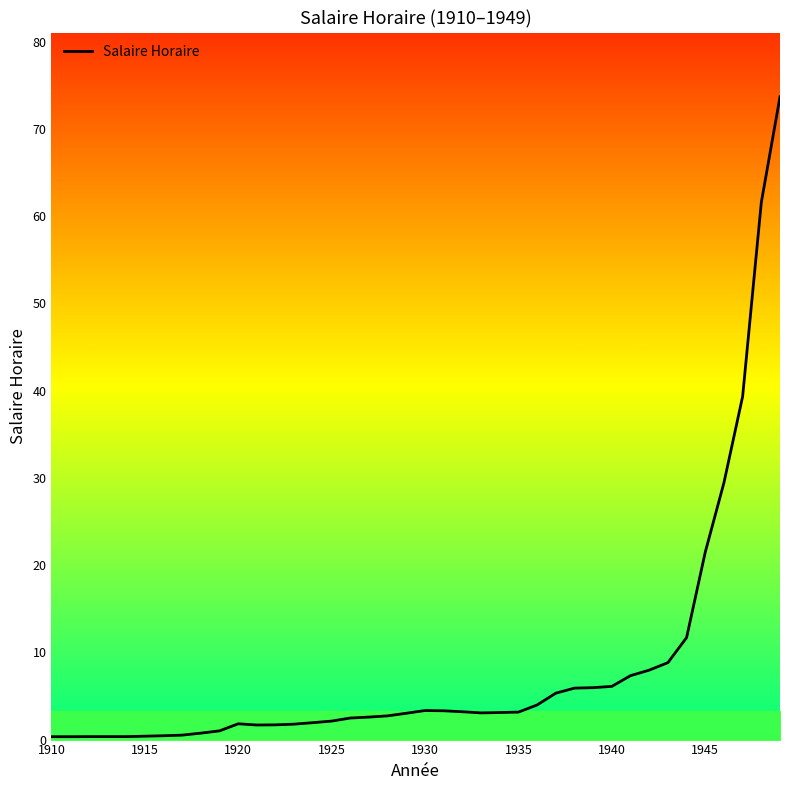

Does the chart have visible grid lines?

No